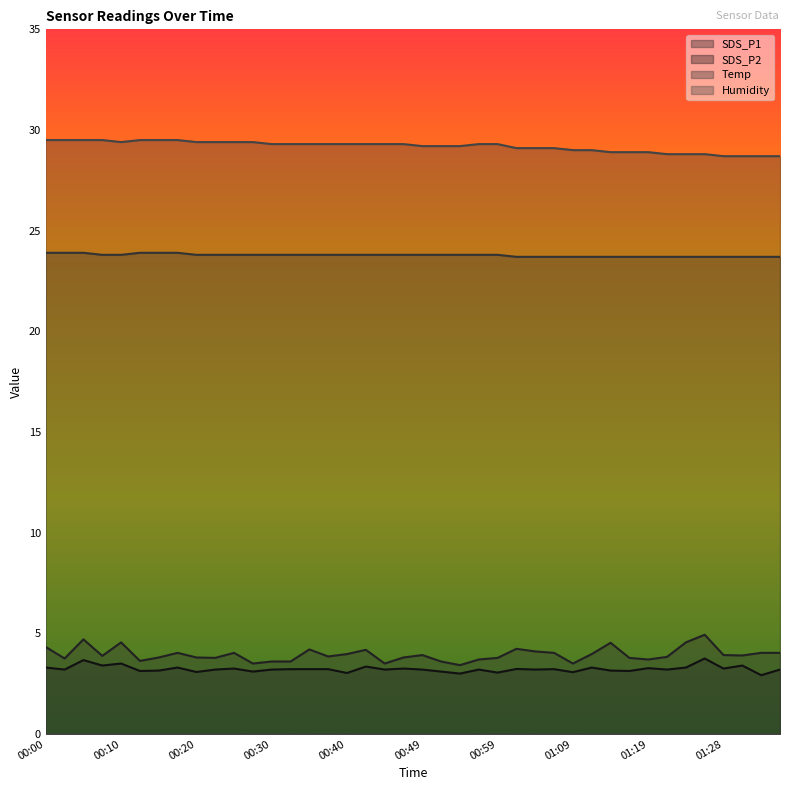

Does the chart display data point markers on the line(s)?

No